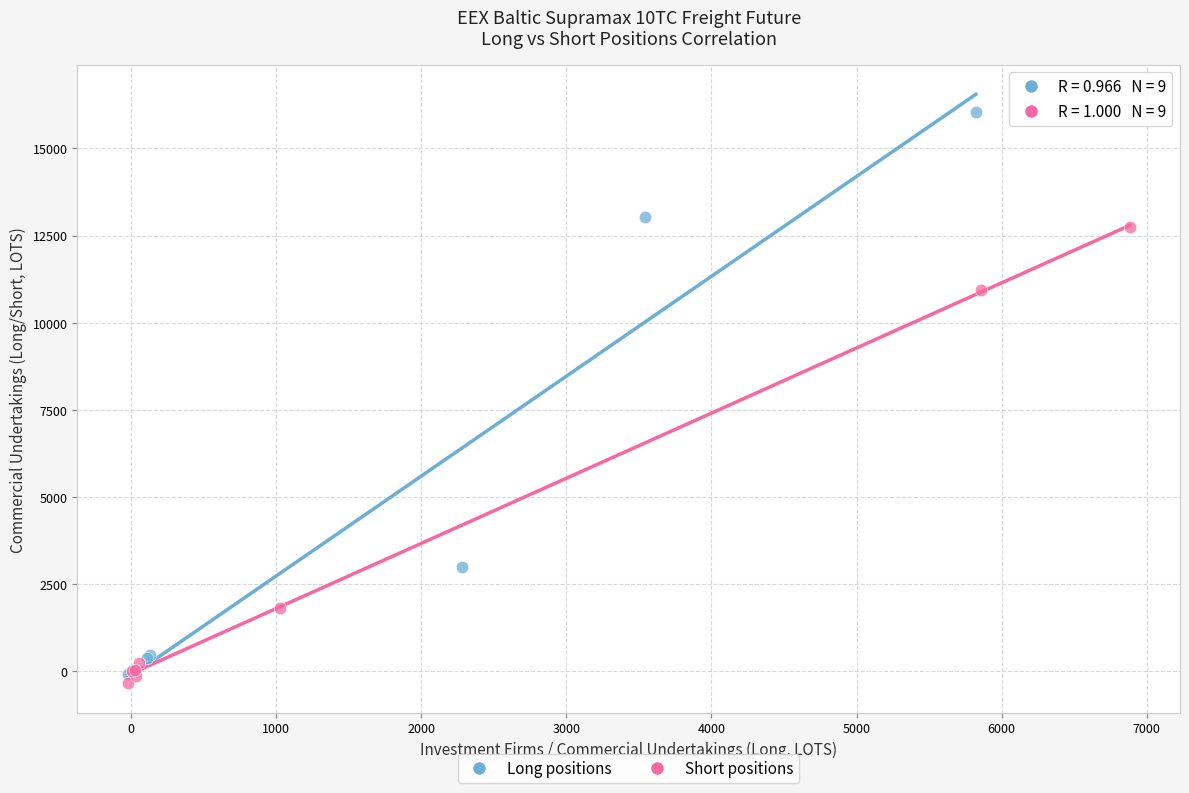

Which series contains the highest Y value?

Long positions